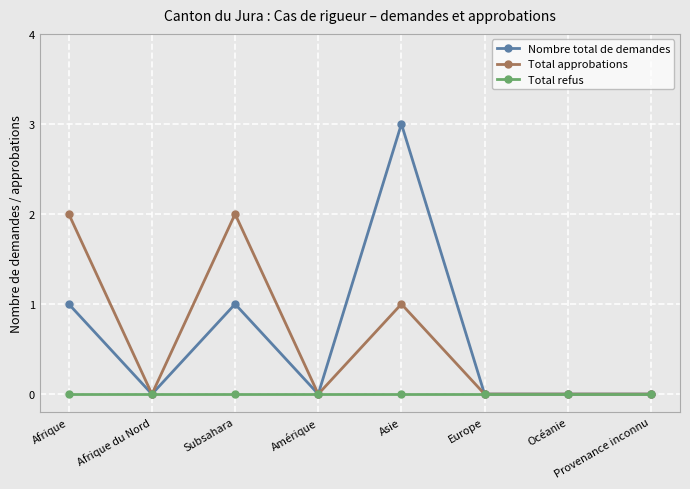

What is the greatest value displayed?

3